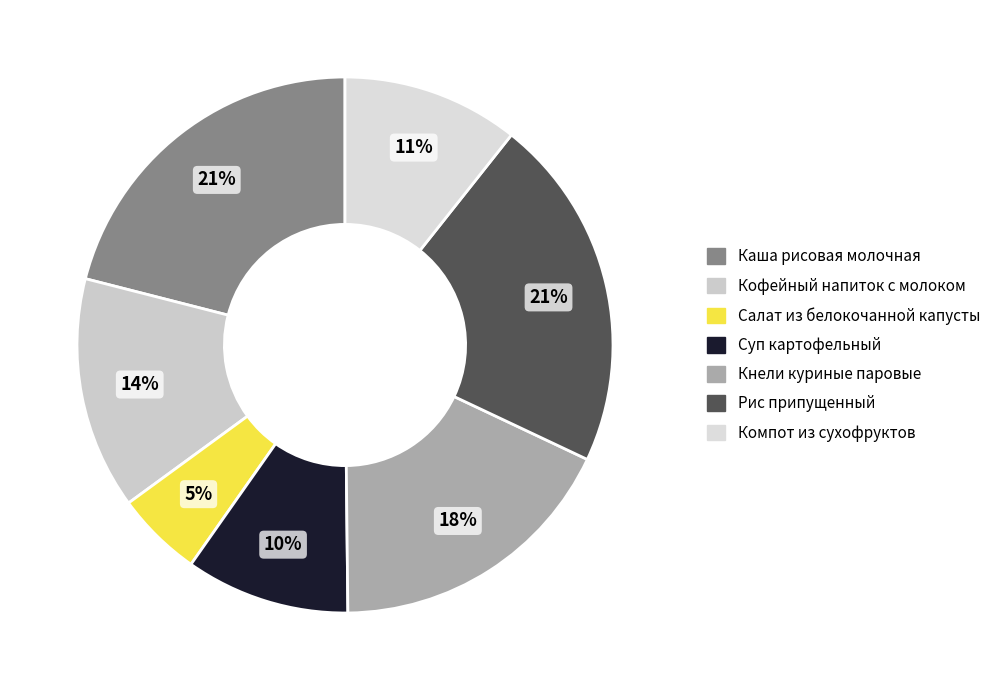

The Компот из сухофруктов slice represents 4% of the pie. True or false?

False